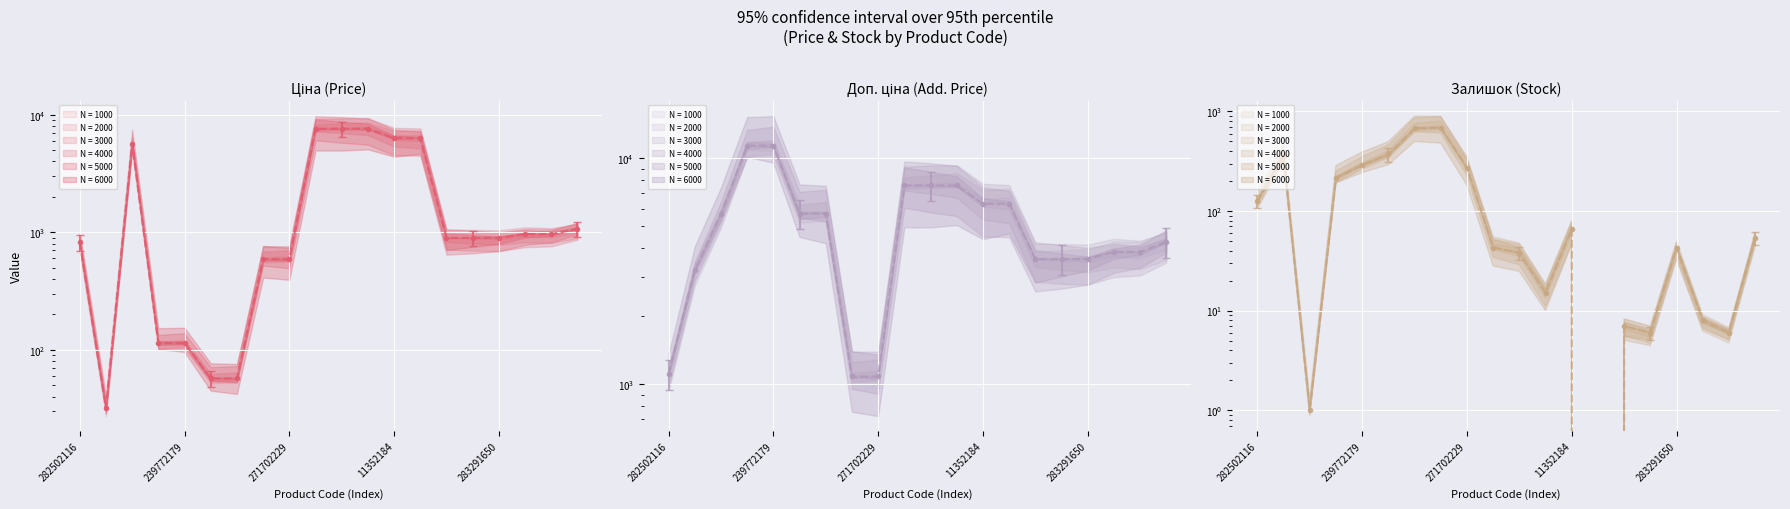

What is the approximate value of Доп. ціна at 13?

6308.8